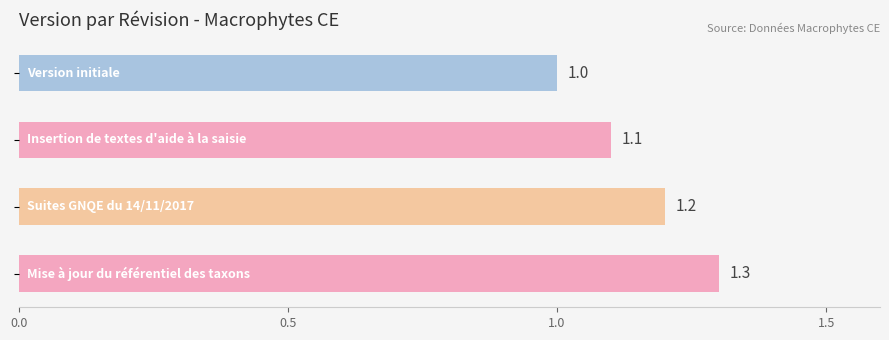

Reading top to bottom, list all the values displayed in this chart.

1.0	1.1	1.2	1.3